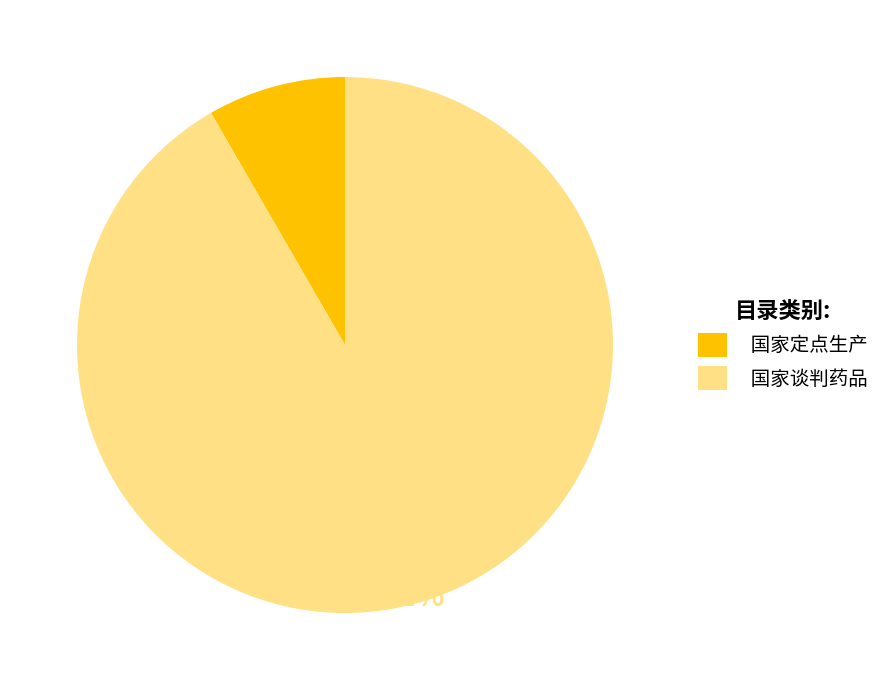

What is the largest slice in the pie chart?

国家谈判药品